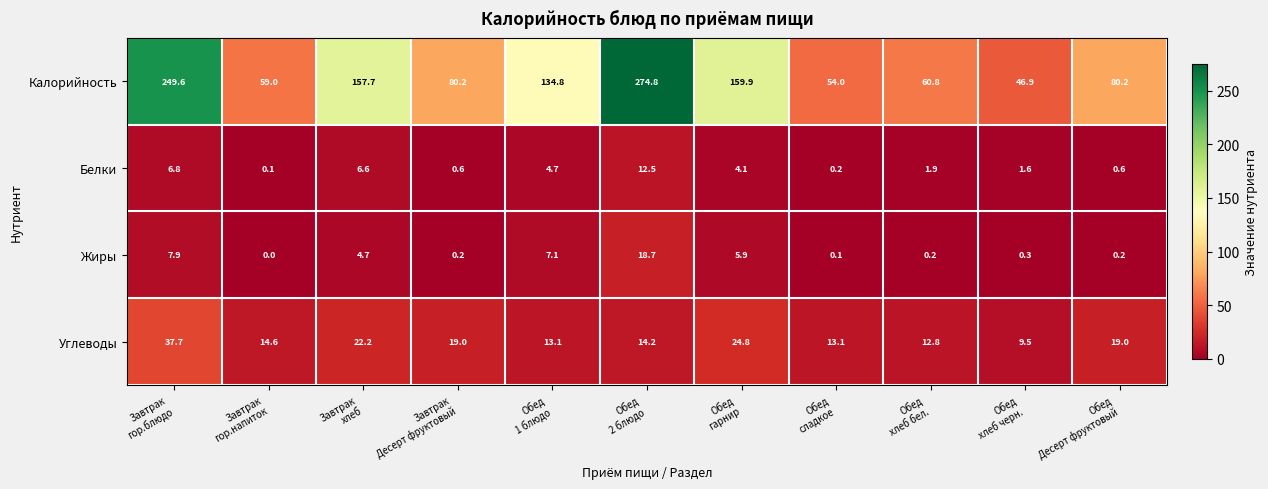

Which series has the largest total across all categories?

Калорийность